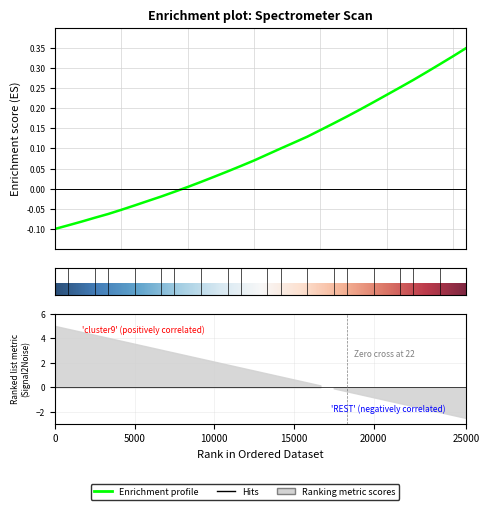

Count the number of values greater than 0.

22